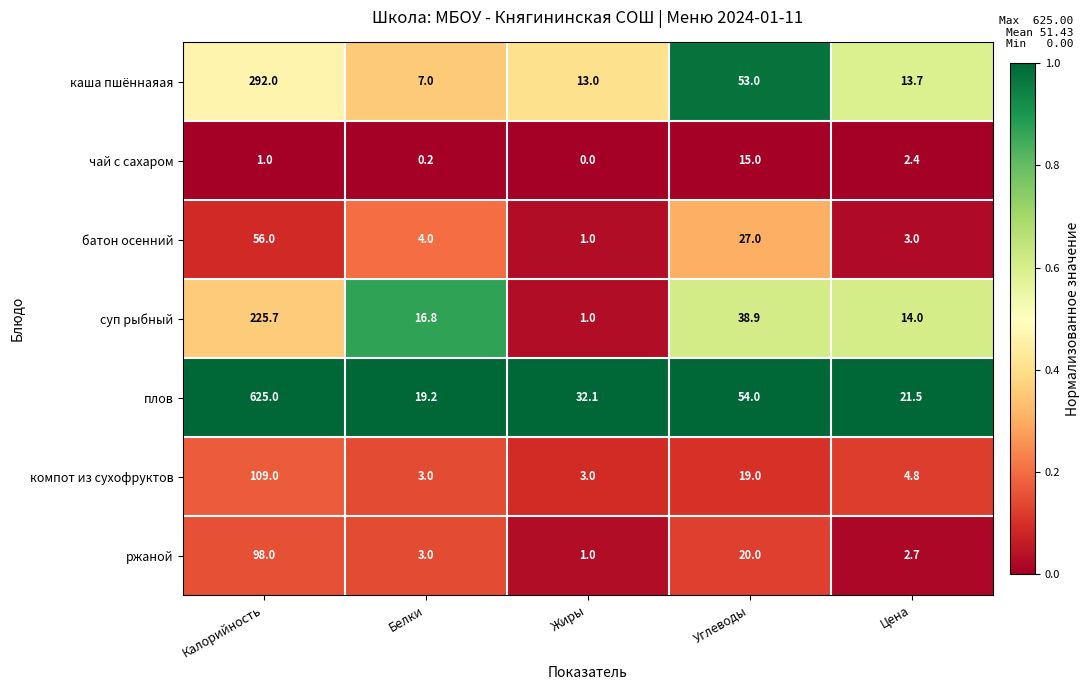

List the series in order of their peak value, lowest first.

чай с сахаром, батон осенний, ржаной, компот из сухофруктов, суп рыбный, каша пшённаяая, плов